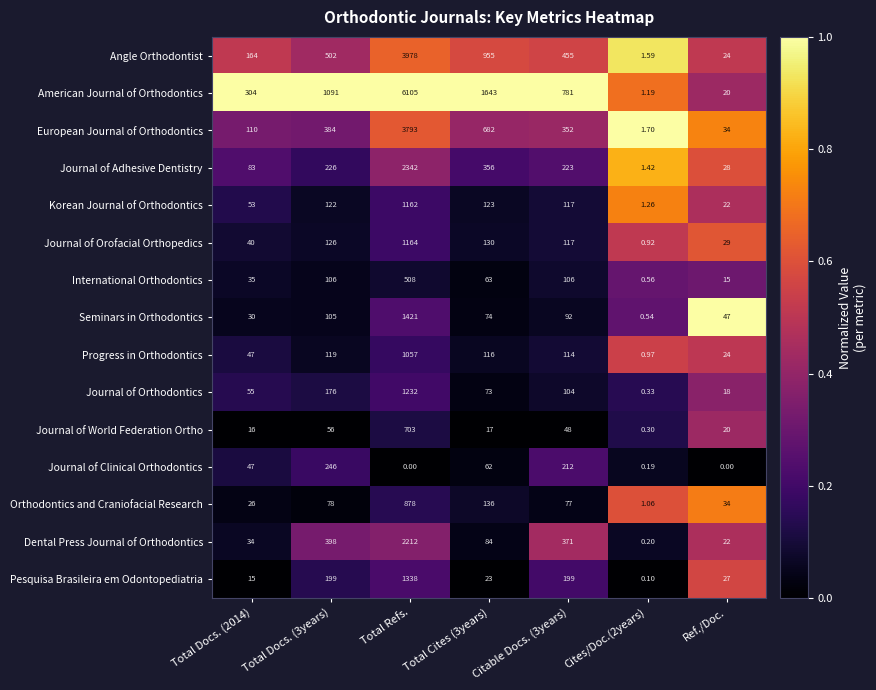

List the series in order of their peak value, lowest first.

Journal of Clinical Orthodontics, International Orthodontics, Journal of World Federation Ortho, Orthodontics and Craniofacial Research, Progress in Orthodontics, Korean Journal of Orthodontics, Journal of Orofacial Orthopedics, Journal of Orthodontics, Pesquisa Brasileira em Odontopediatria, Seminars in Orthodontics, Dental Press Journal of Orthodontics, Journal of Adhesive Dentistry, European Journal of Orthodontics, Angle Orthodontist, American Journal of Orthodontics